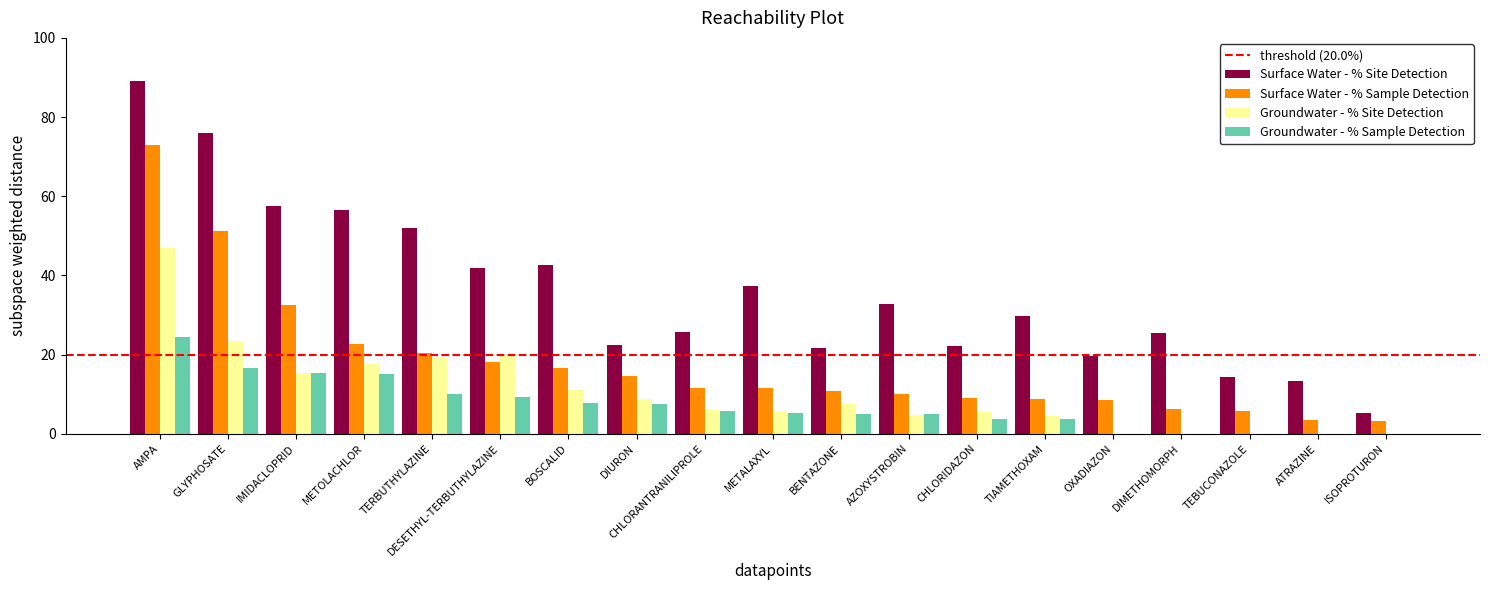

What is the difference between the Surface Water - % Site Detection values at METOLACHLOR and ISOPROTURON?

51.3